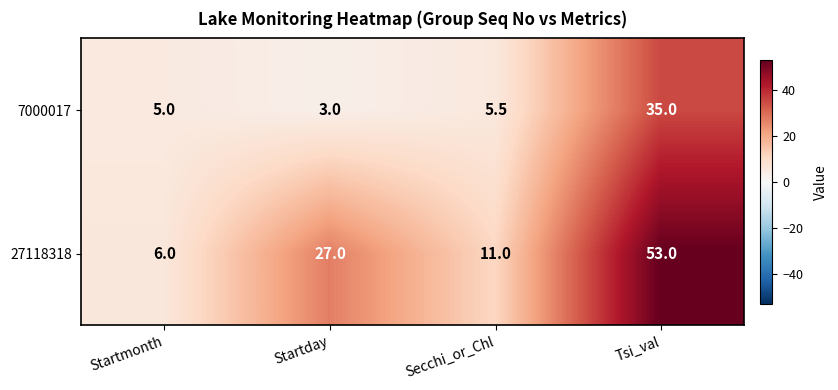

Is it true that 7000017 equals 3.1 at Secchi_or_Chl?

False